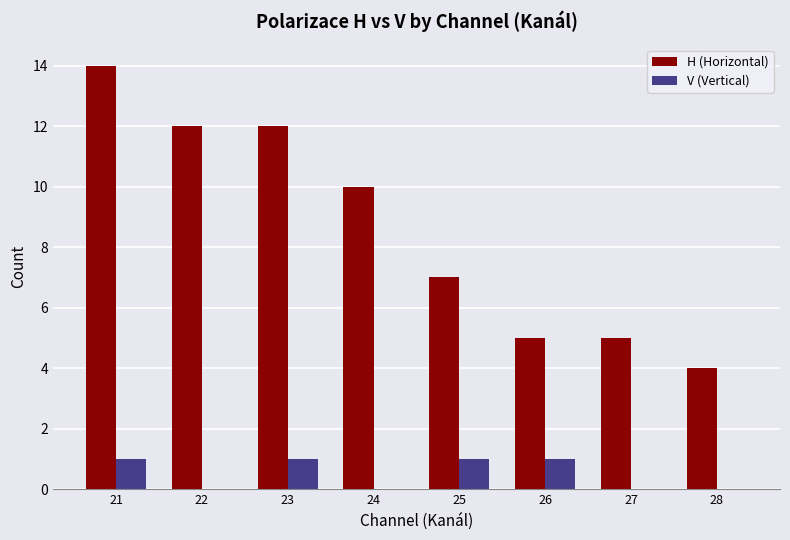

What is the total value across all series at 26?

6